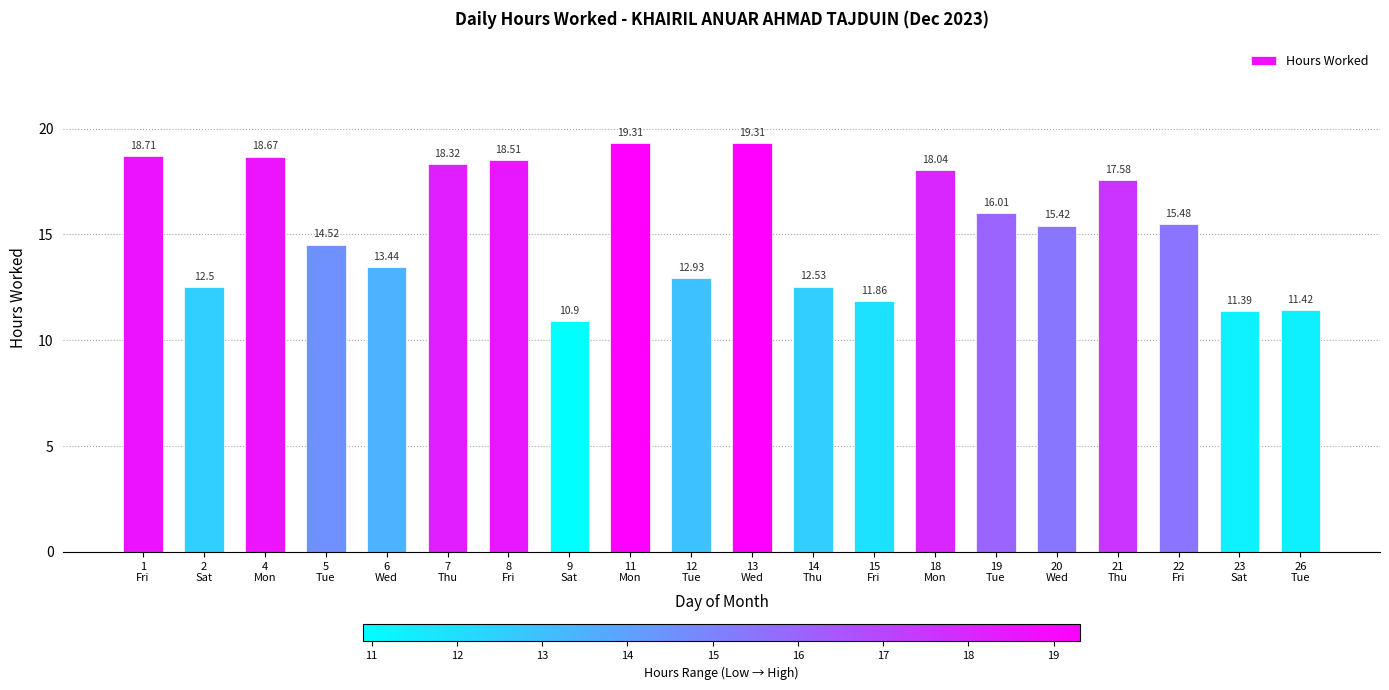

What position from the left is 8
Fri?

7